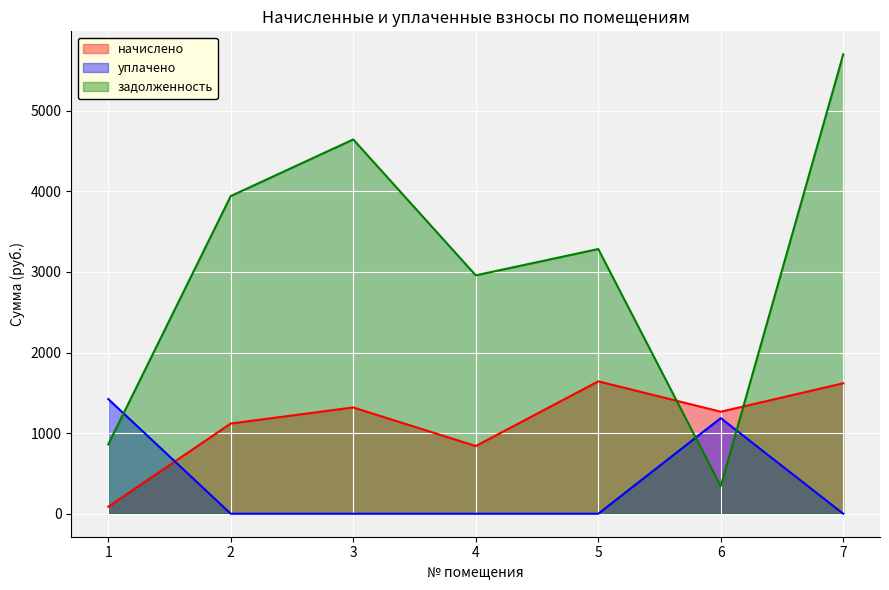

What is the difference between the maximum and second lowest values in the уплачено series?

1423.4